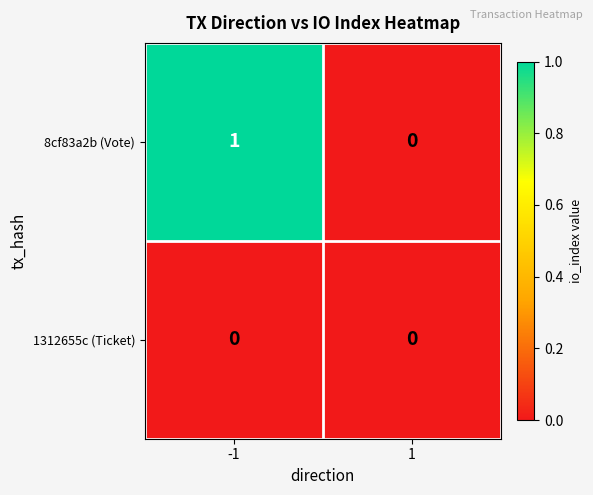

Rank the series by their average value, from highest to lowest.

8cf83a2b (Vote), 1312655c (Ticket)